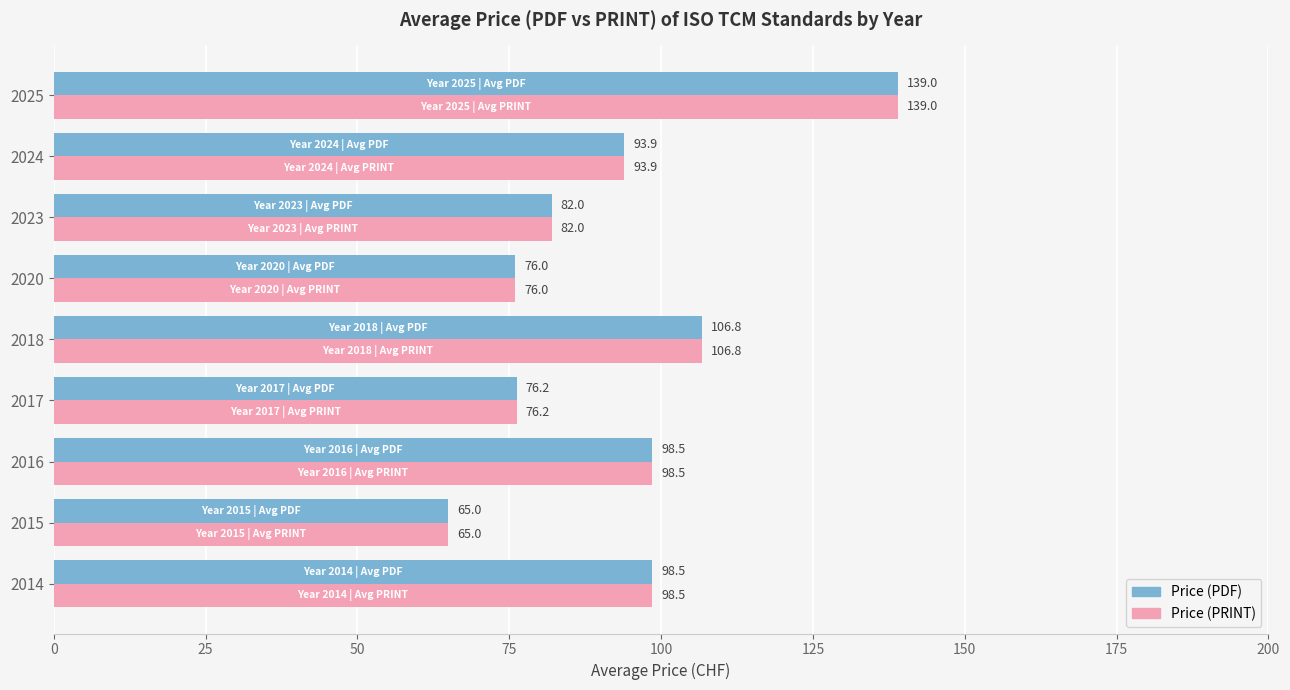

Is the value of Price (PDF) at 2024 greater than the value of Price (PRINT) at 2014?

No